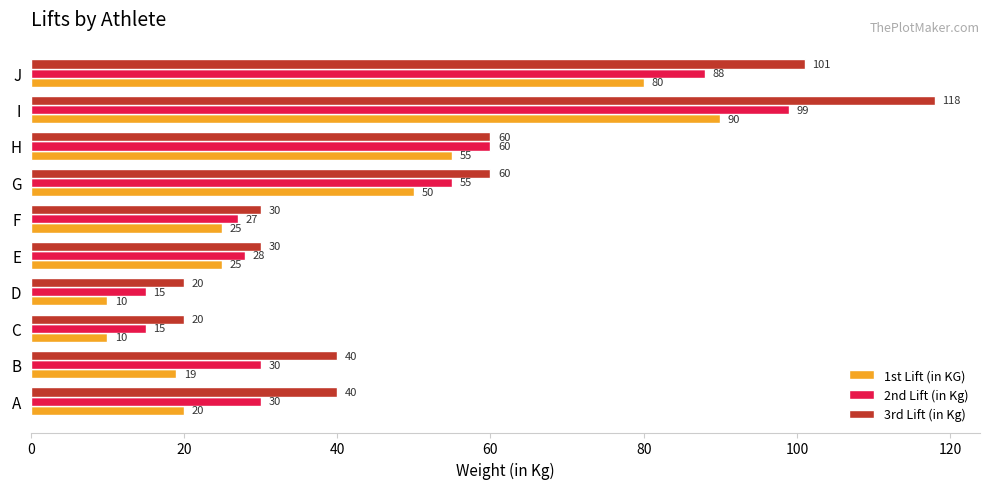

True or false: 2nd Lift (in Kg) has a value of 60 at J.

False